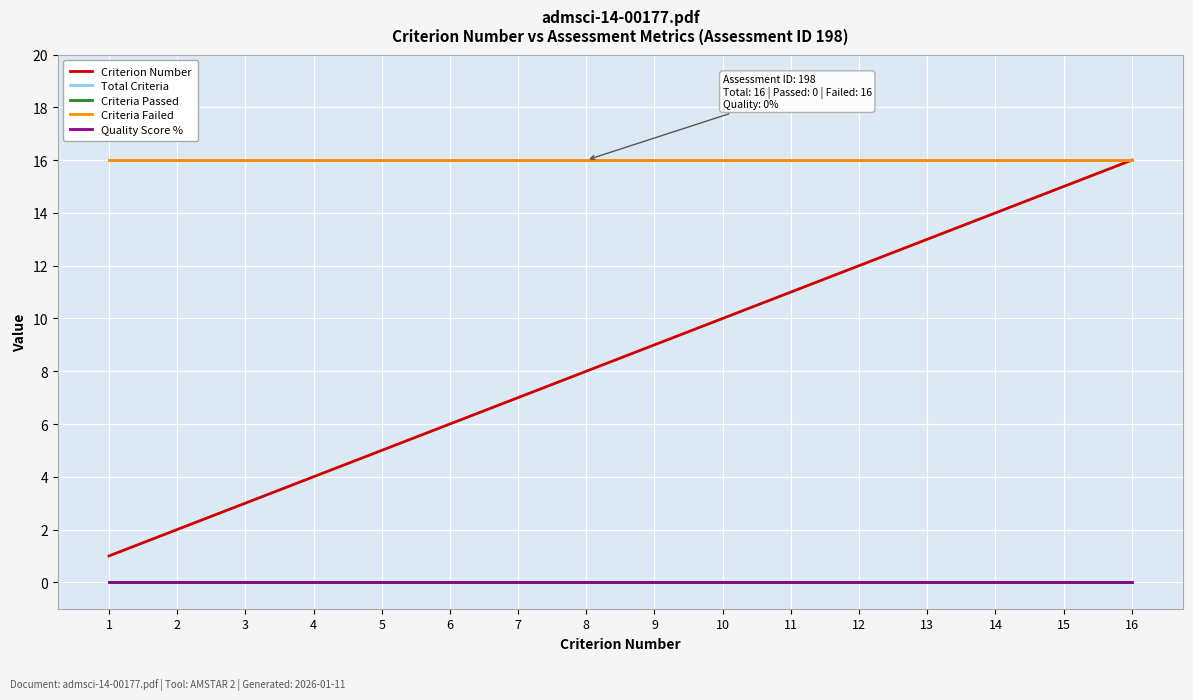

Reading right to left, transcribe all the data shown in this chart.

Criterion Number: 16=16	15=15	14=14	13=13	12=12	11=11	10=10	9=9	8=8	7=7	6=6	5=5	4=4	3=3	2=2	1=1
Total Criteria: 16=16	15=16	14=16	13=16	12=16	11=16	10=16	9=16	8=16	7=16	6=16	5=16	4=16	3=16	2=16	1=16
Criteria Passed: 16=0	15=0	14=0	13=0	12=0	11=0	10=0	9=0	8=0	7=0	6=0	5=0	4=0	3=0	2=0	1=0
Criteria Failed: 16=16	15=16	14=16	13=16	12=16	11=16	10=16	9=16	8=16	7=16	6=16	5=16	4=16	3=16	2=16	1=16
Quality Score %: 16=0	15=0	14=0	13=0	12=0	11=0	10=0	9=0	8=0	7=0	6=0	5=0	4=0	3=0	2=0	1=0